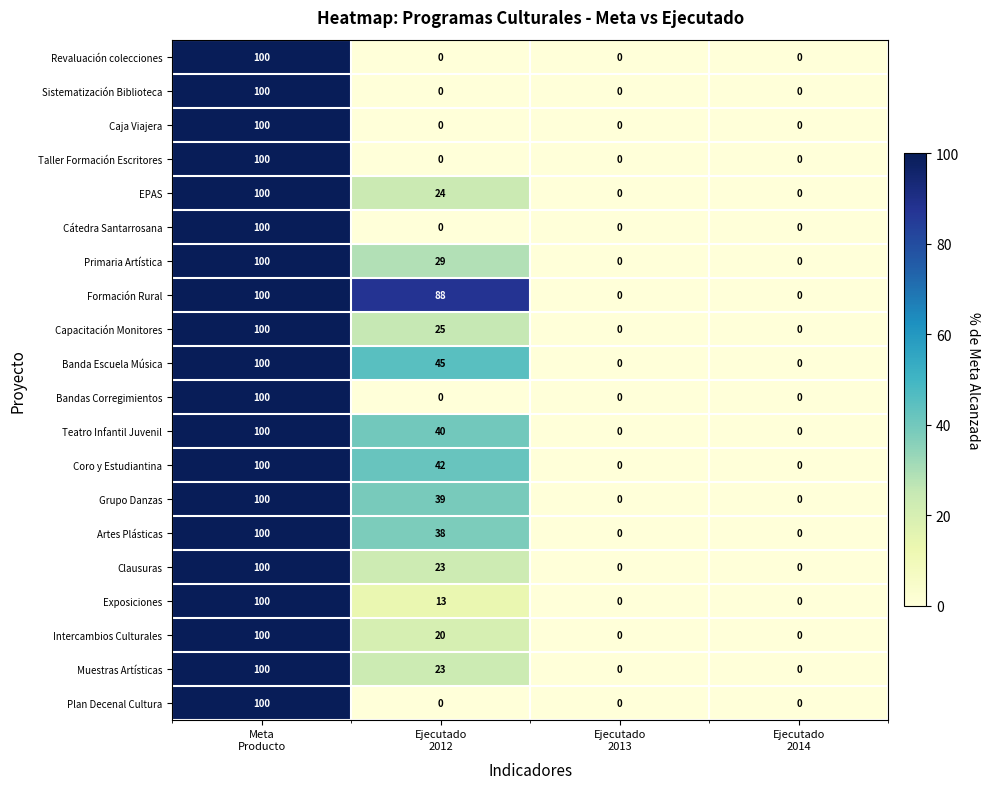

How many series are shown in this chart?

20